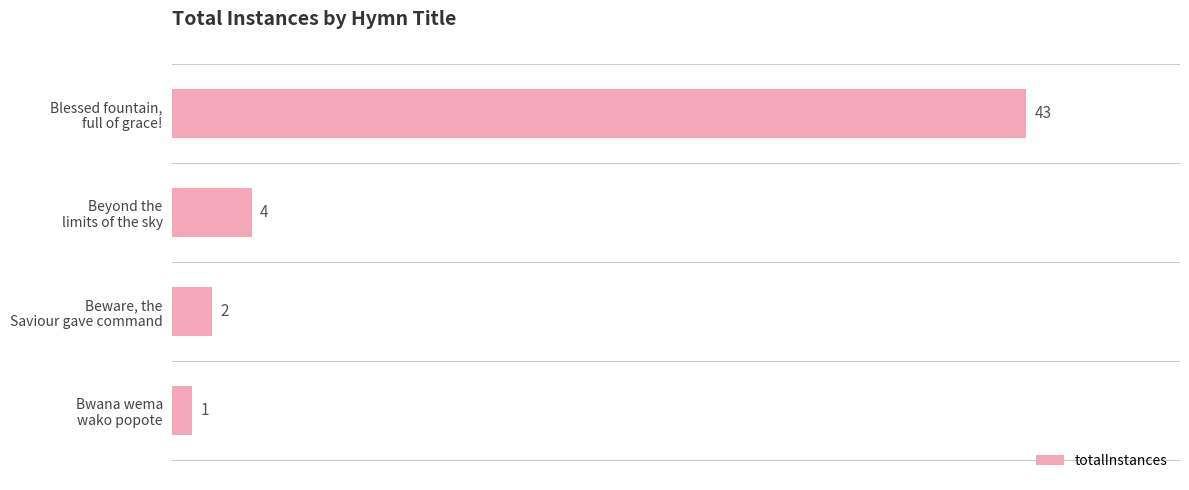

What is the value of the 1st bar from the top?

43